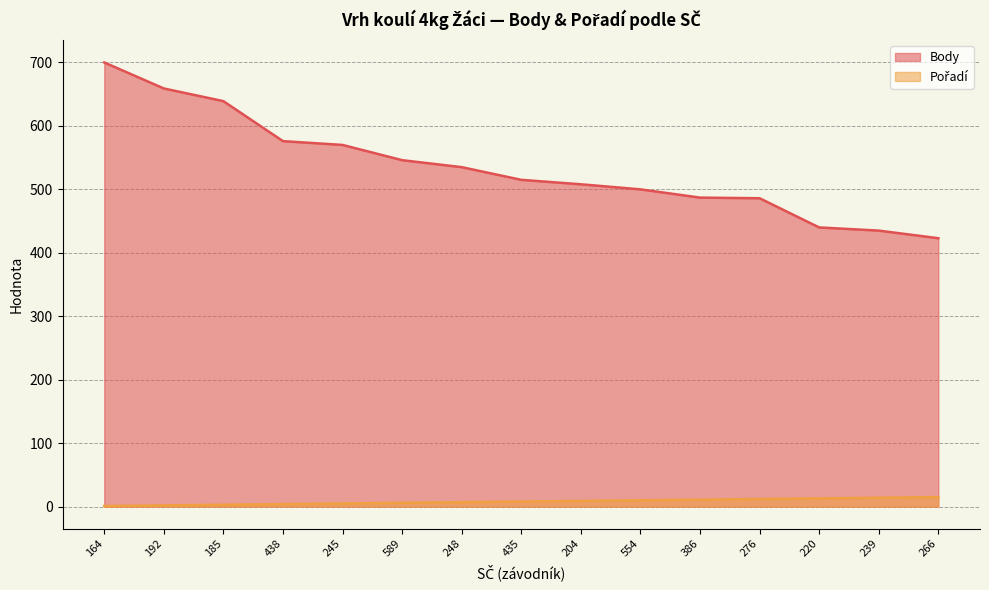

True or false: Body has a value of 96 at 239.

False